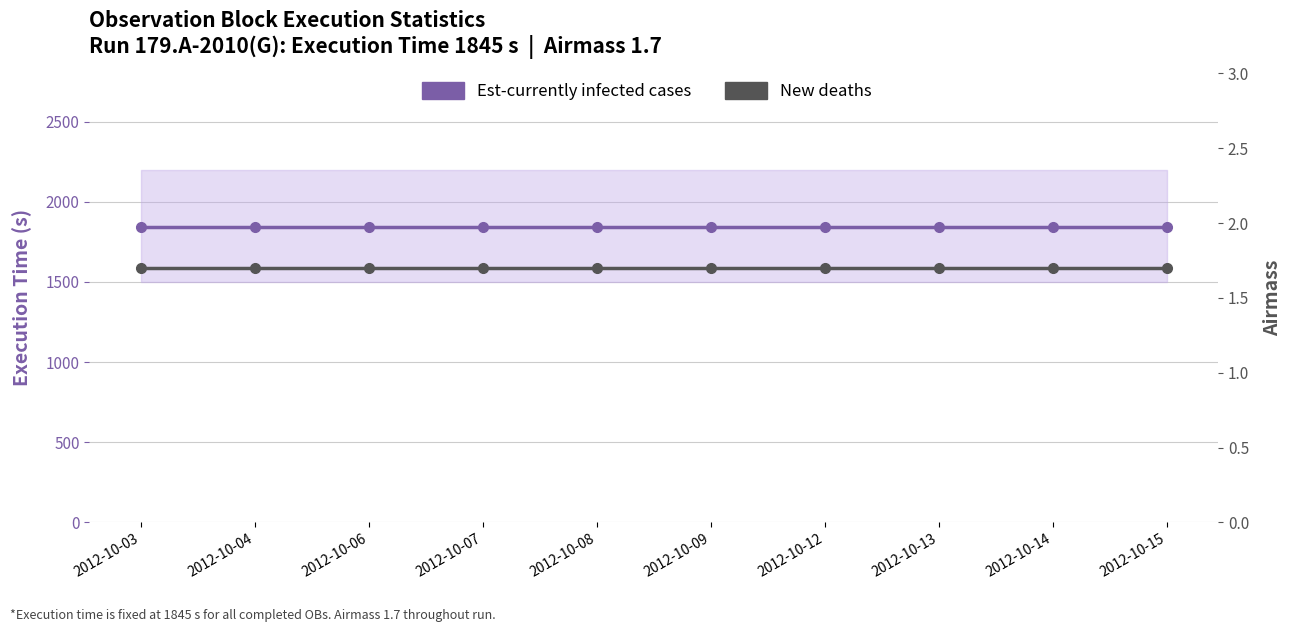

Which series changed the most between 2012-10-03 and 2012-10-06?

Est-currently infected cases